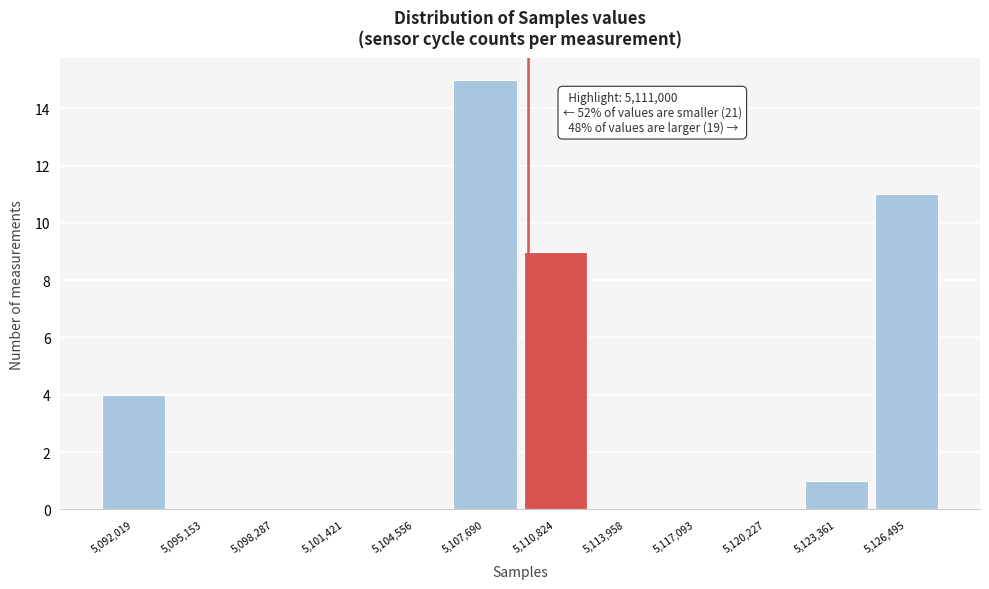

Reading left to right, transcribe all the data shown in this chart.

5,092,019=4	5,095,153=0	5,098,287=0	5,101,421=0	5,104,556=0	5,107,690=15	5,110,824=9	5,113,958=0	5,117,093=0	5,120,227=0	5,123,361=1	5,126,495=11